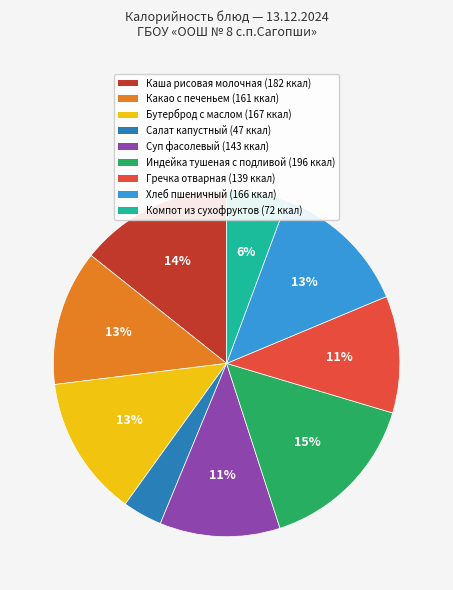

To the nearest percent, what is the average slice percentage?

11%